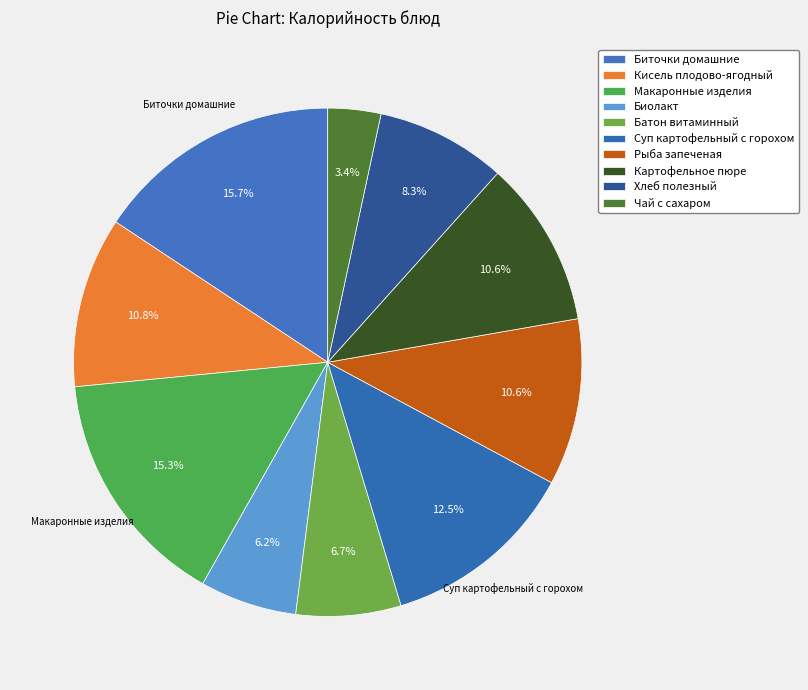

Does Биолакт represent more than half of the total?

No